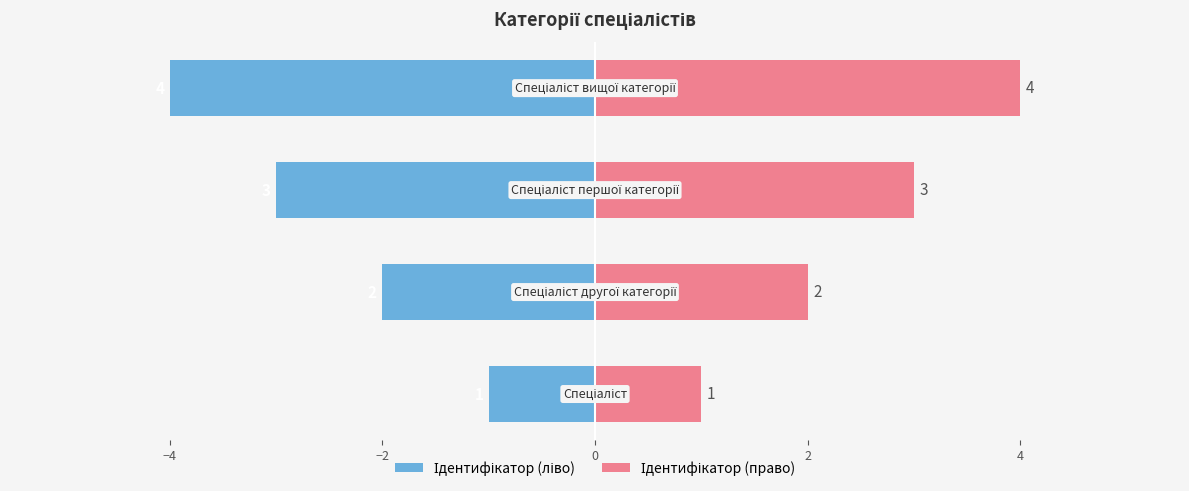

How many values in the Ідентифікатор (право) series exceed 3?

1